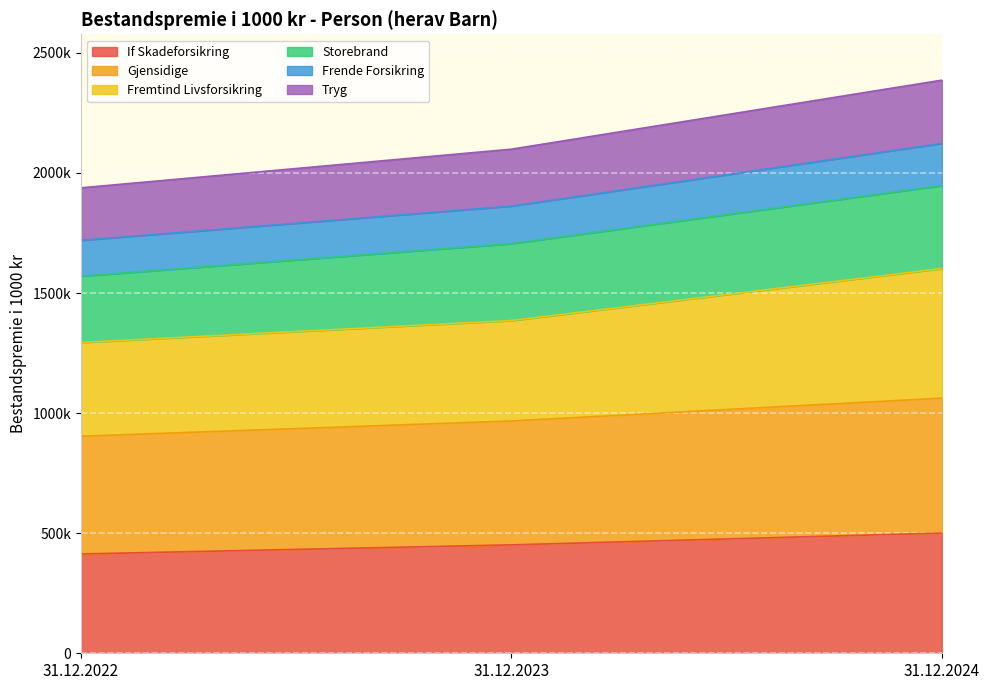

What is the greatest value displayed?

2386252